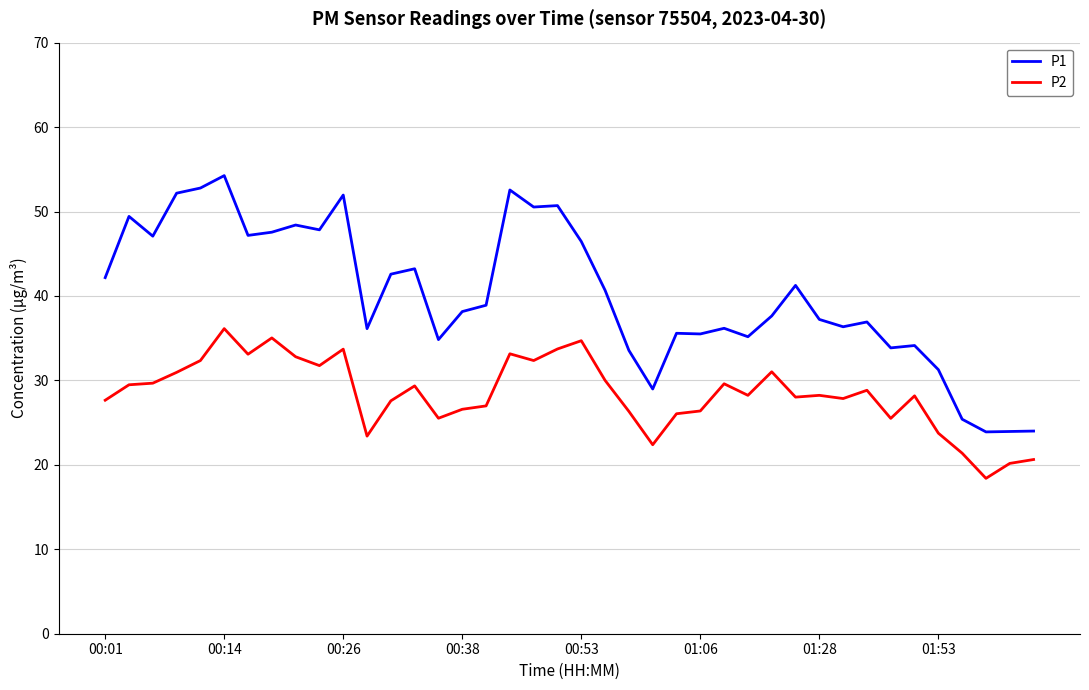

What are all the series names shown in the legend?

P1, P2